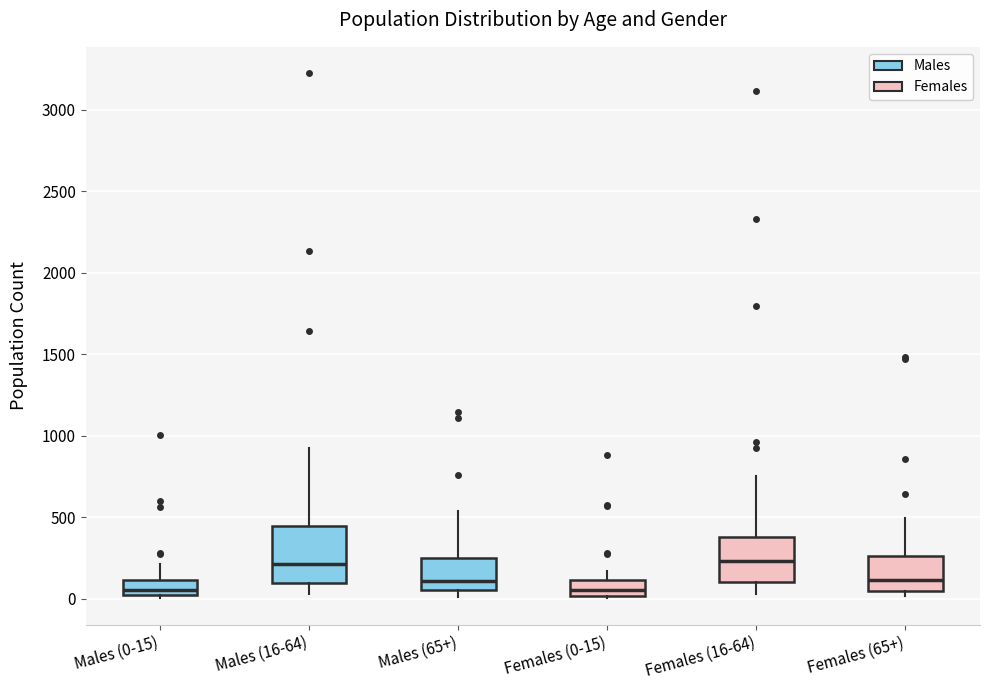

Where does the upper whisker of the box for Females (16-64) end on the y-axis? The values are not printed on the chart, so give them approximately, as read against the axis.

750